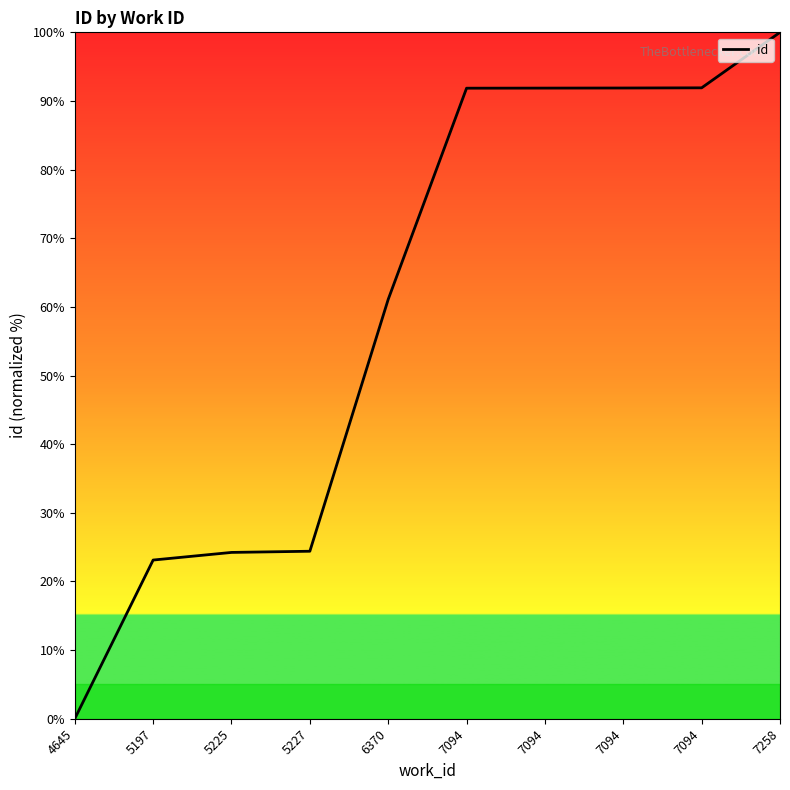

What is the sum of all values?

600.4